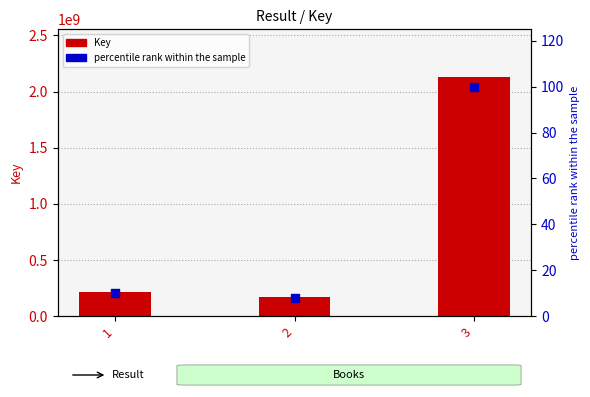

Is the value of Key at 2 greater than the value of percentile rank within the sample at 2?

Yes